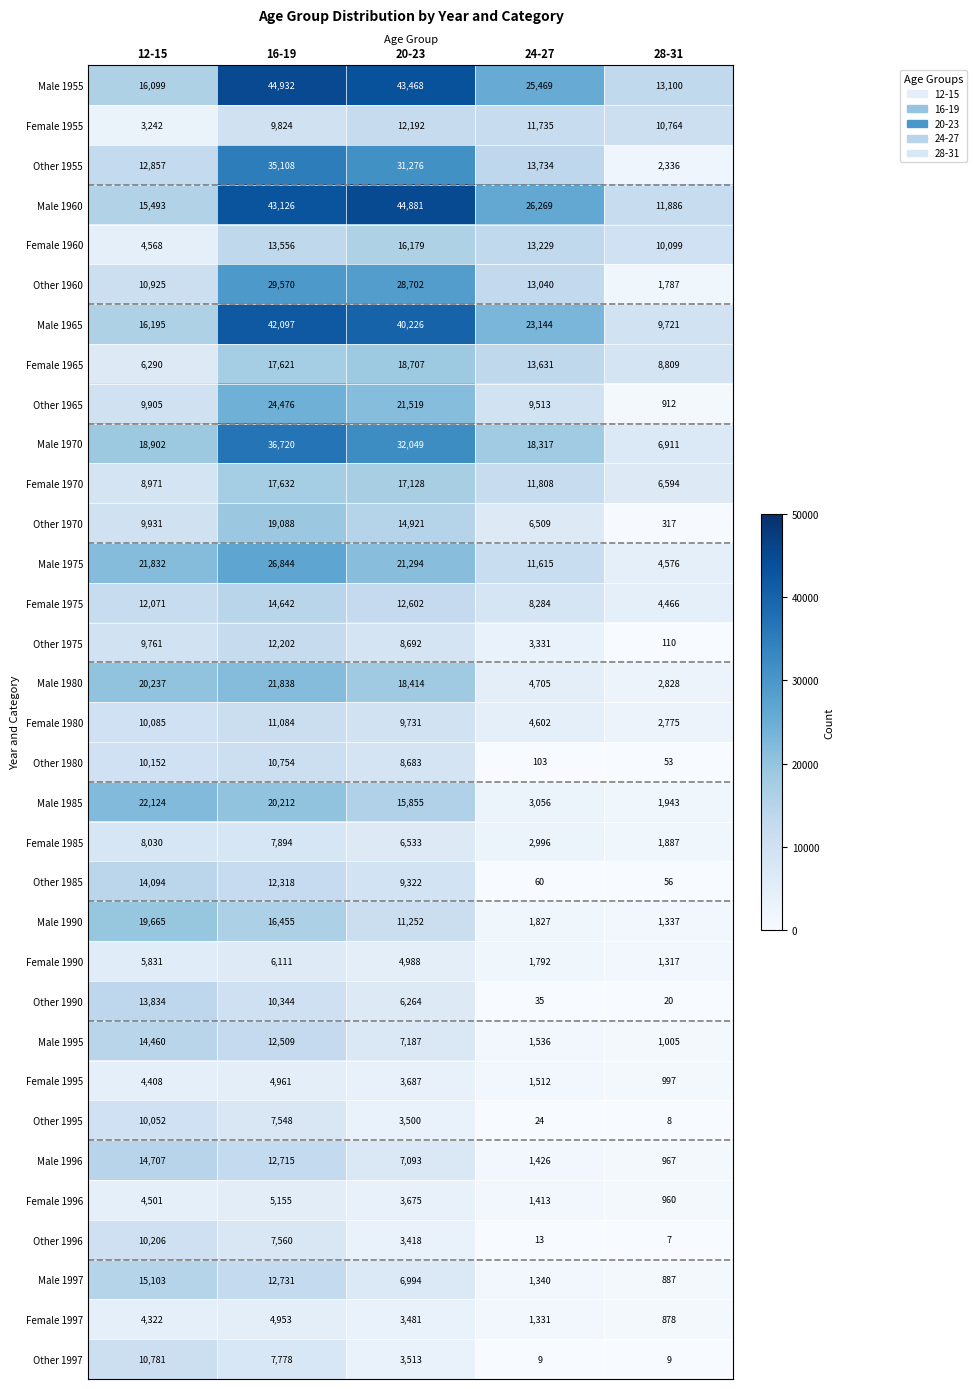

Is it true that Male 1985 equals 22124 at 12-15?

True